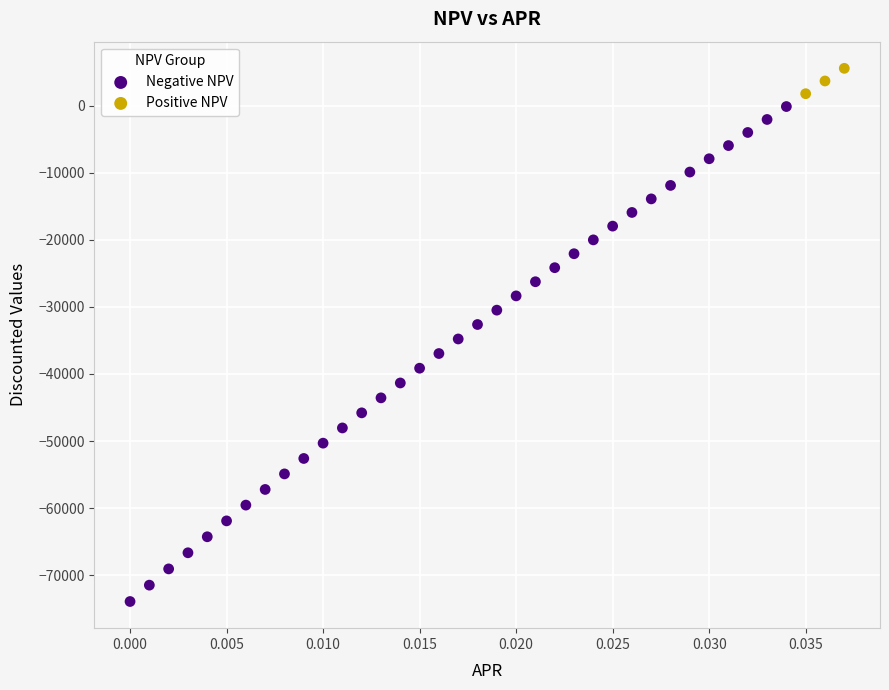

Which series contains the highest Y value?

Positive NPV